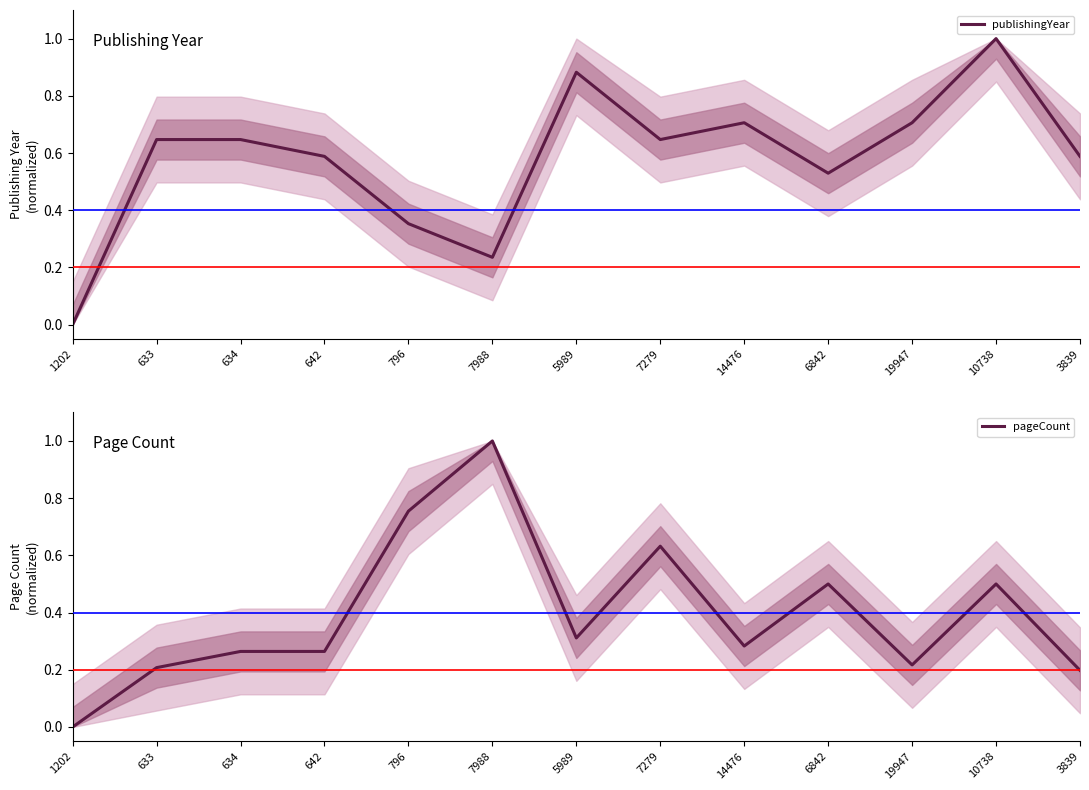

Which series changed the most between 19947 and 3839?

publishingYear